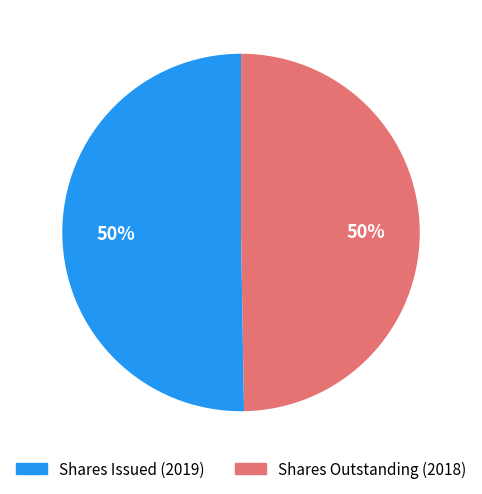

What is the ratio of the value at Shares Outstanding (2018) to the value at Shares Issued (2019)?

1.0